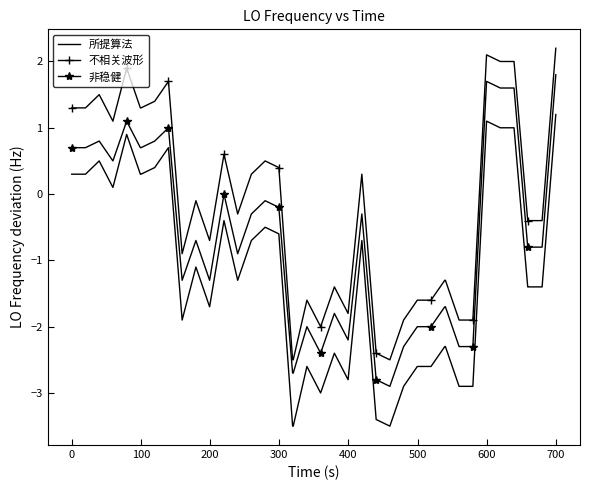

What is the difference between the maximum and minimum values in the 不相关波形 series?

4.7